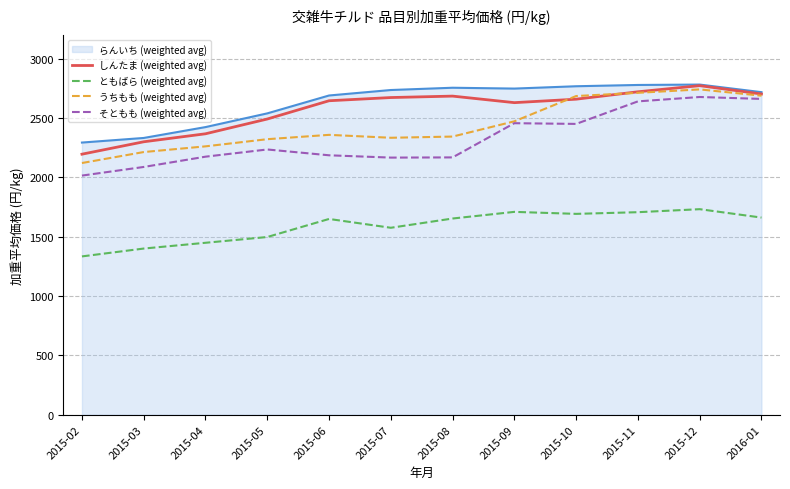

Which series changed the most between 2015-03 and 2015-08?

らんいち (weighted avg)